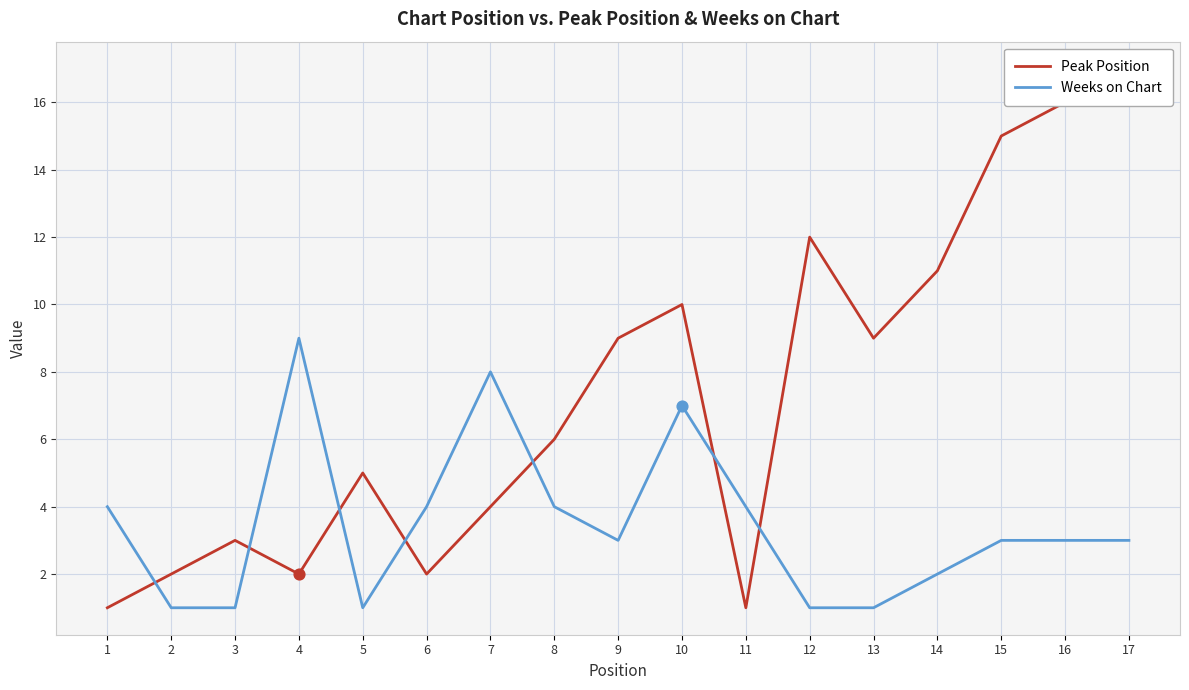

Which series reaches the minimum Y coordinate?

Peak Position